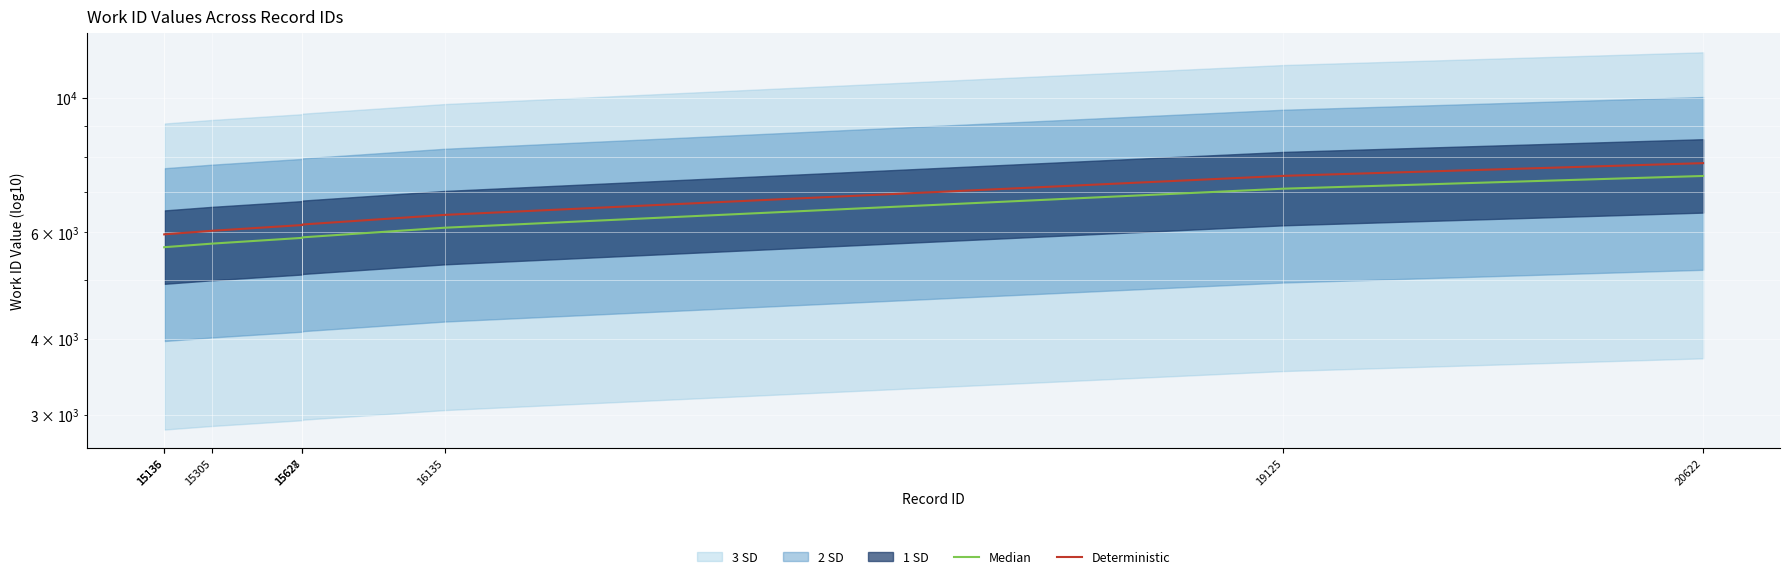

Reading left to right, transcribe all the data shown in this chart.

Median: 5668.0	5669.0	5746.0	5873.0	5885.0	6104.0	7080.0	7431.0
Deterministic: 5951.4	5952.4	6033.3	6166.7	6179.2	6409.2	7434.0	7802.6